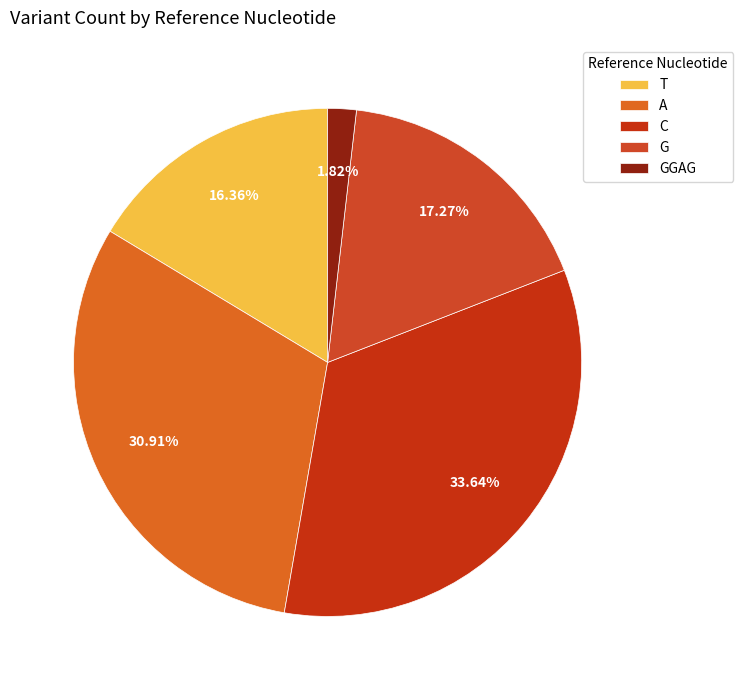

Rank the categories by value from lowest to highest.

GGAG, T, G, A, C